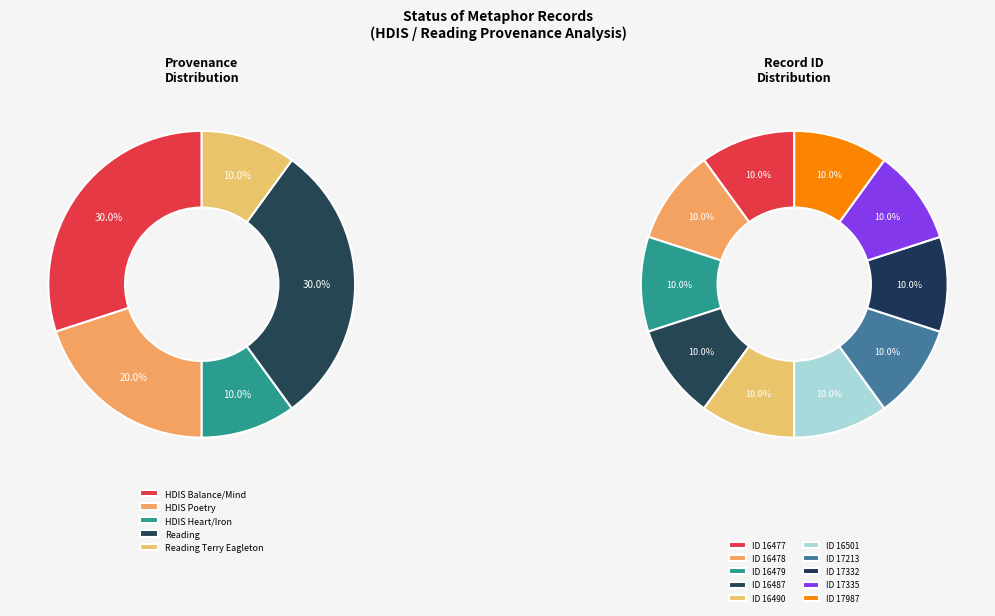

What percentage is the 16477 slice, to the nearest percent?

10%